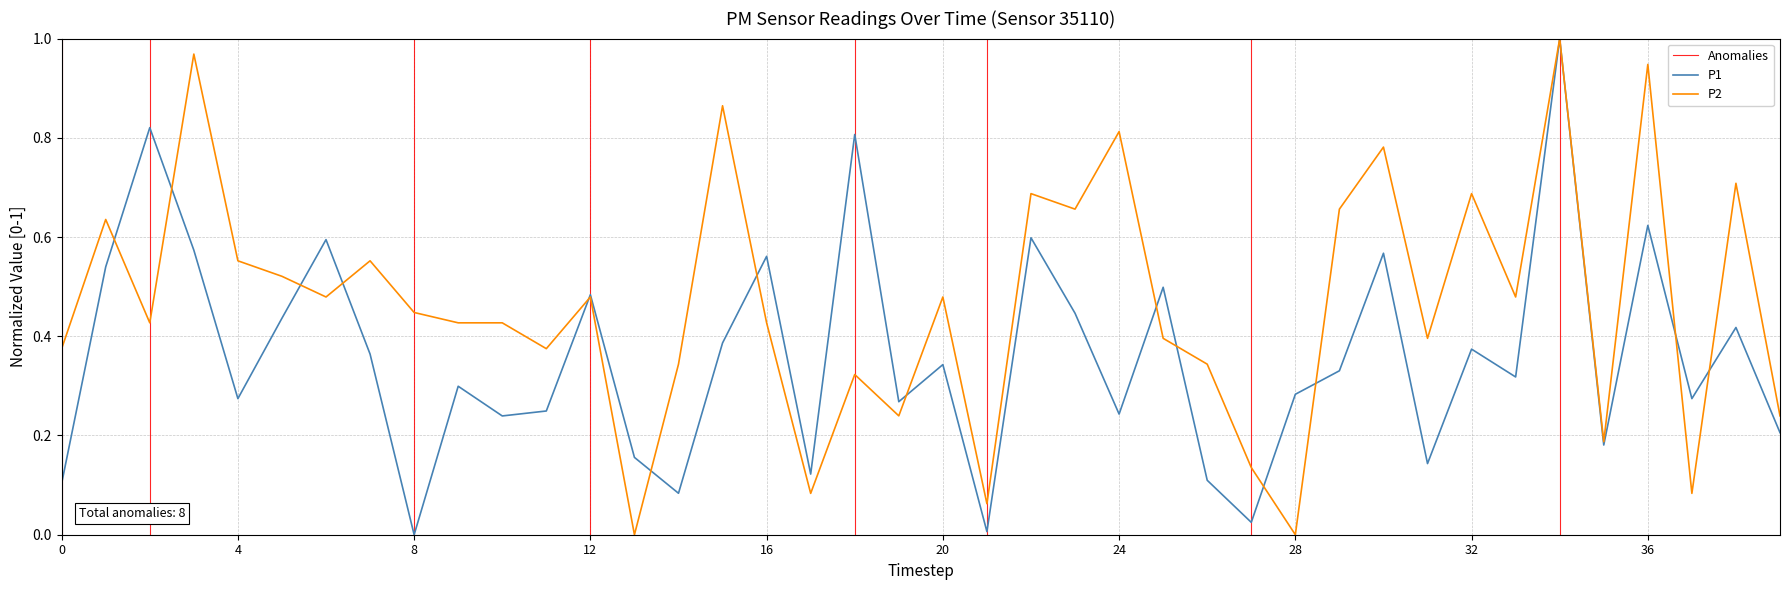

What is the maximum value for P2?

1.0